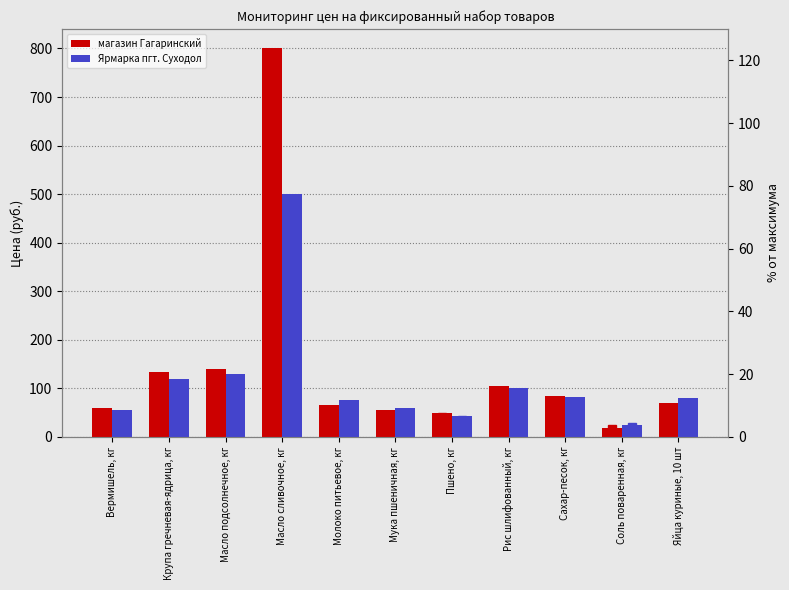

What are all the series names shown in the legend?

магазин Гагаринский, Ярмарка пгт. Суходол, магазин Гагаринский %, Ярмарка пгт. Суходол %